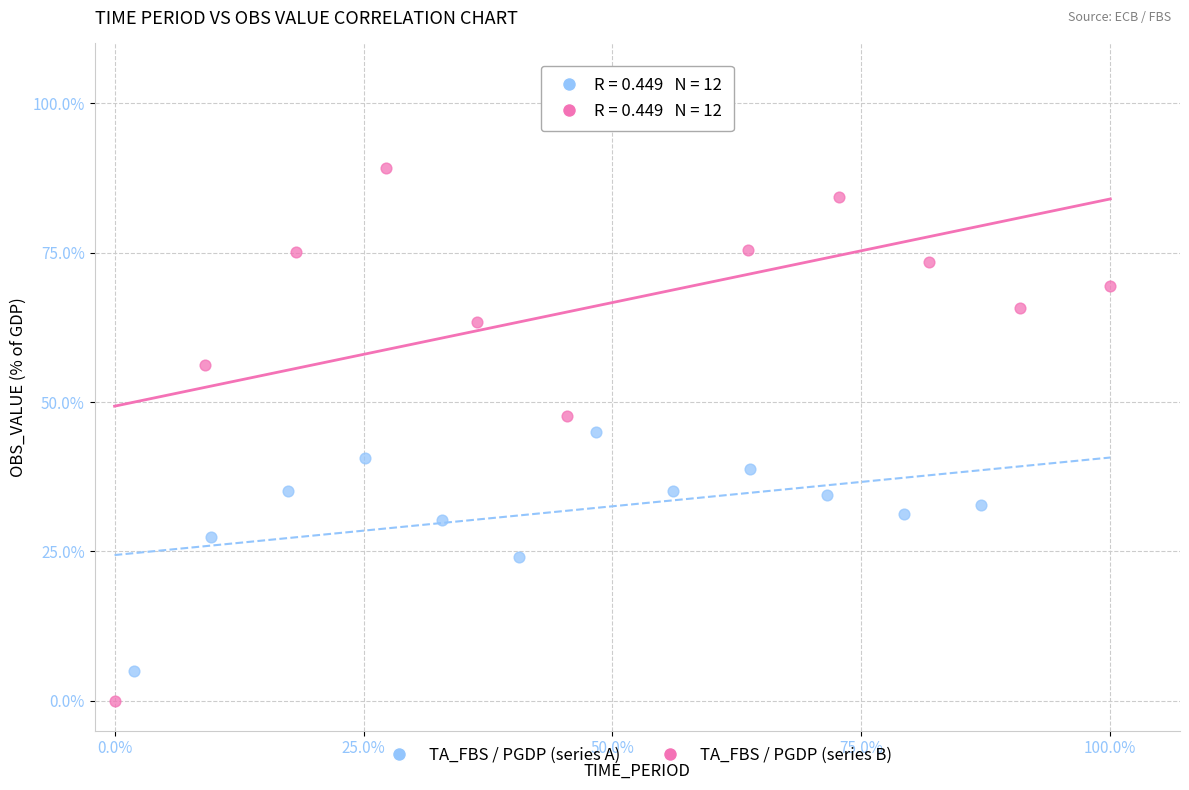

Which series has the widest spread of Y values?

TA_FBS / PGDP (series B)